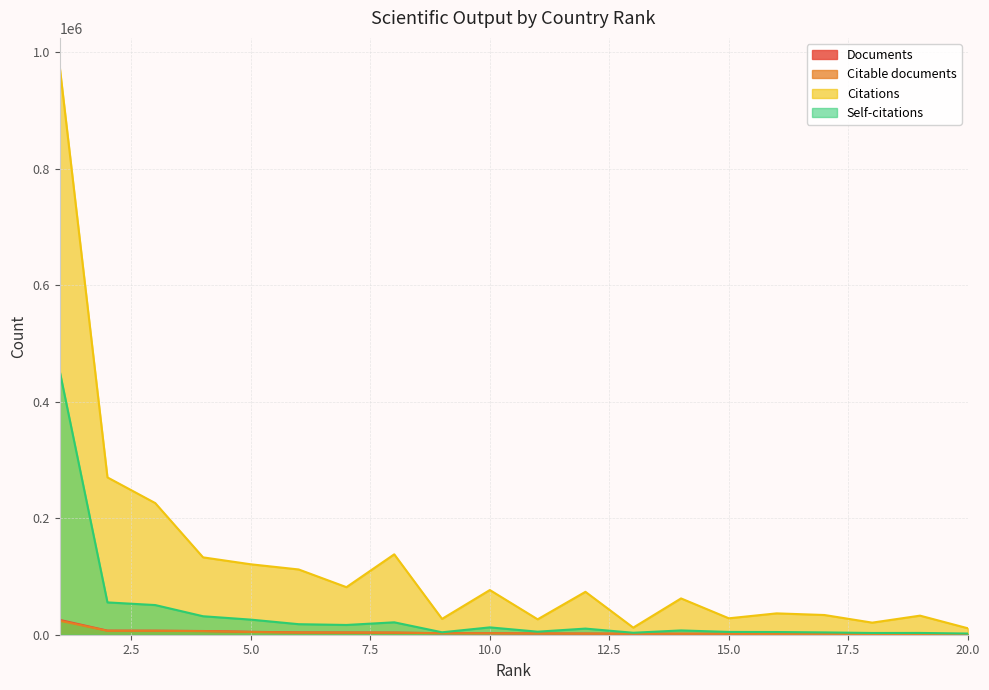

What are all the series names shown in the legend?

Documents, Citable documents, Citations, Self-citations